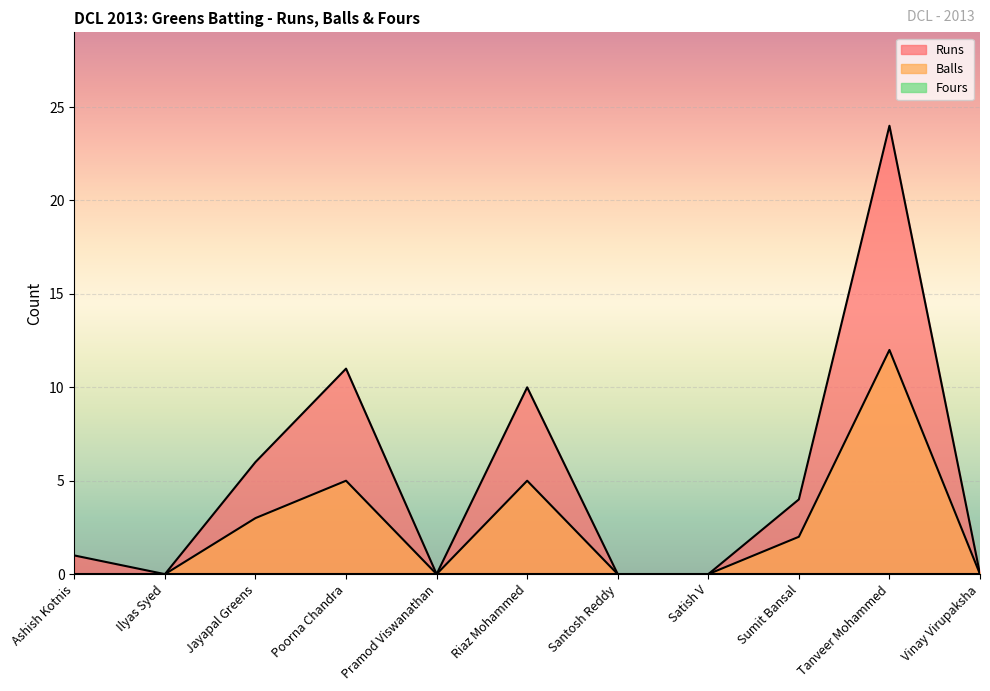

How many lines are shown in the chart?

3